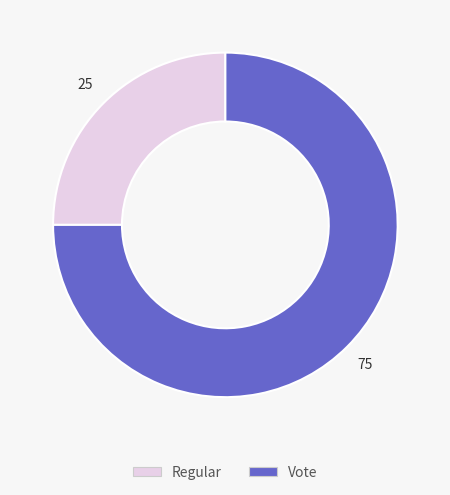

What is the smallest slice in the pie chart?

Regular